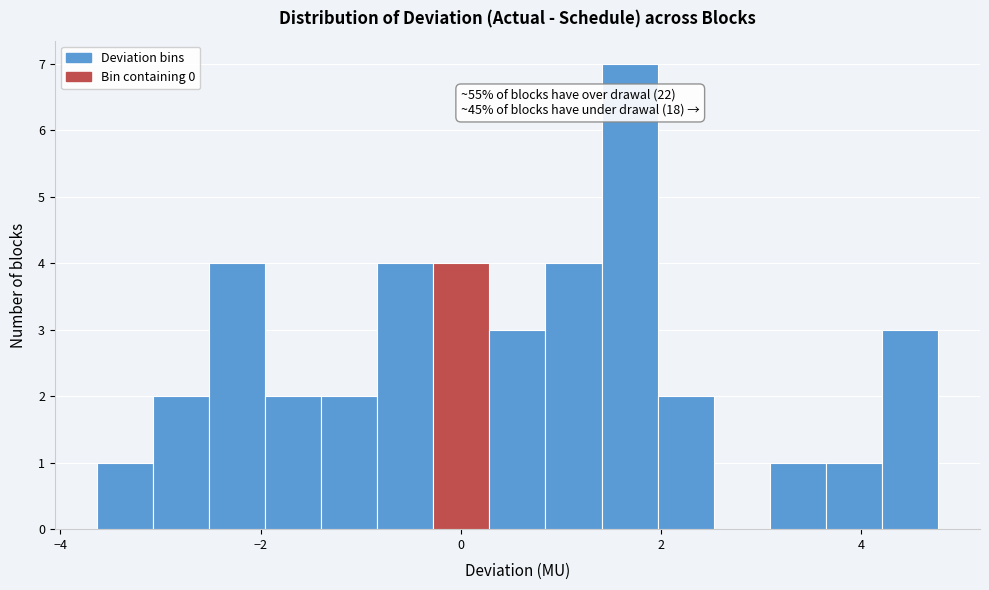

Around what value on the x-axis is the tallest bar? Give the approximate position of its centre, as read against the axis.

1.6